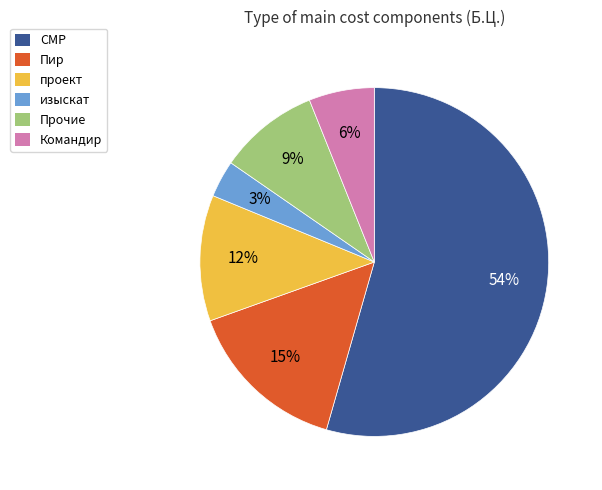

Which category accounts for the majority?

СМР